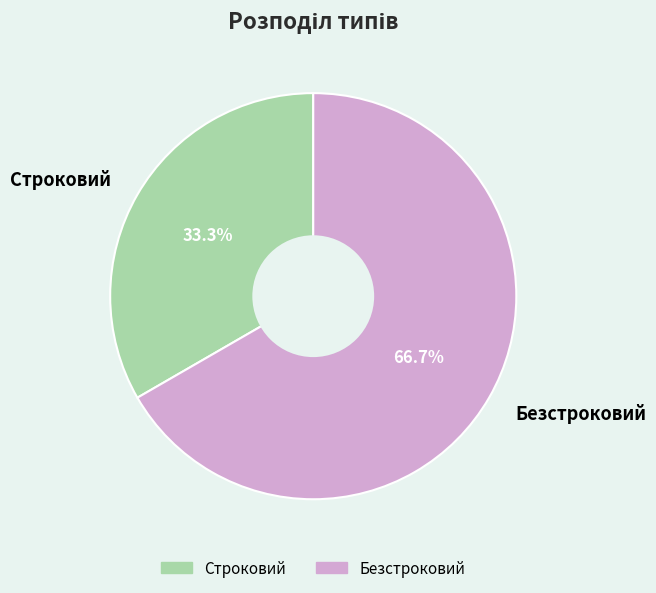

Rank the categories by value from highest to lowest.

Безстроковий, Строковий